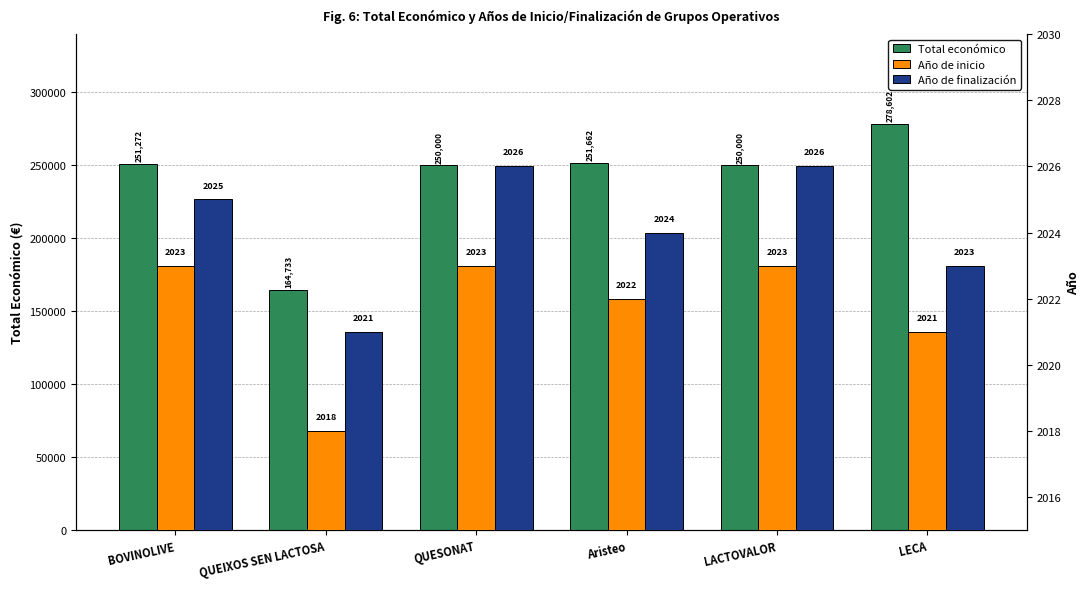

At how many categories does at least one series exceed 15549?

6